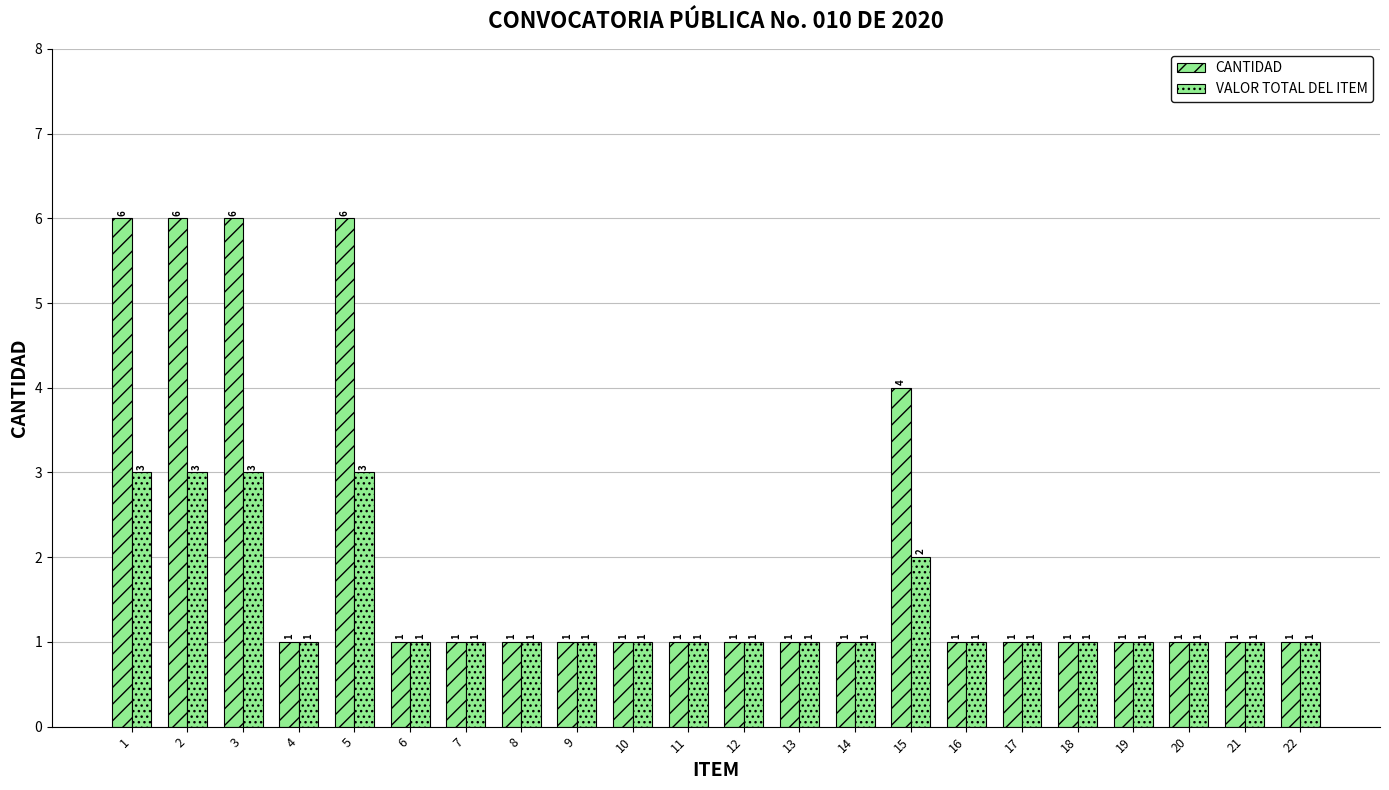

How many bars are there in total?

44